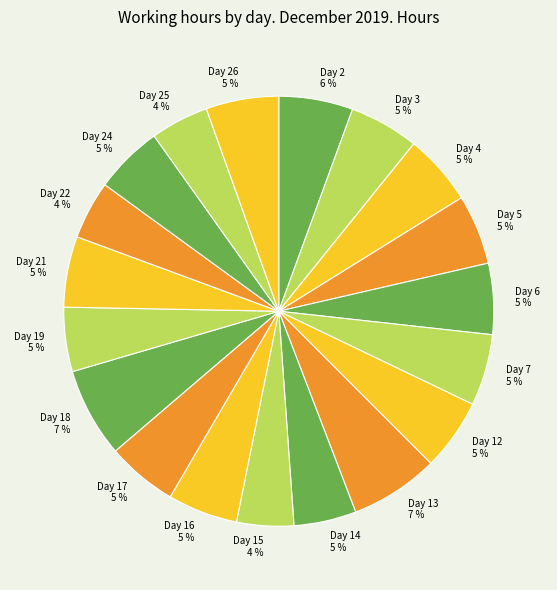

Does Day 17 5 % account for over 50% of the chart?

No